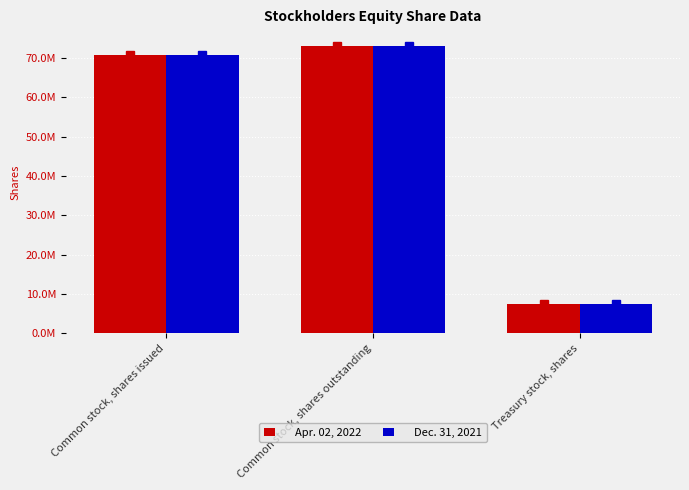

The Dec. 31, 2021 series shows 48784619 at Common stock, shares outstanding. True or false?

False